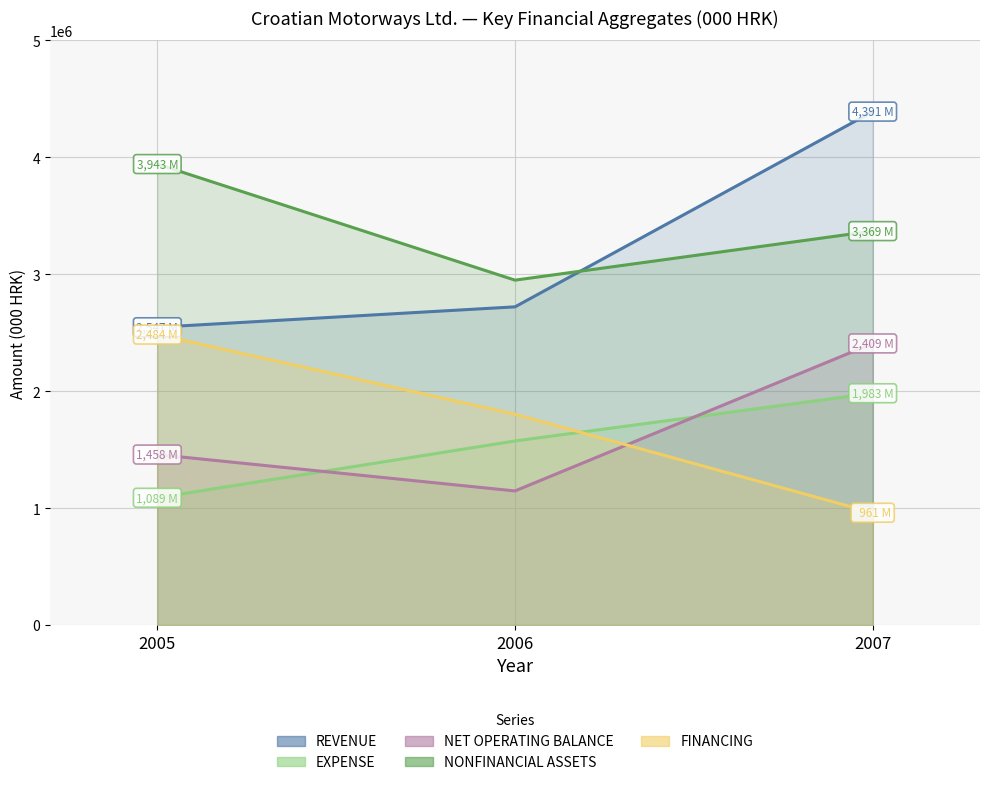

Reading right to left, list all the values displayed in this chart.

REVENUE: 4391205	2721483	2547003
EXPENSE: 1982632	1574490	1088687
NET OPERATING BALANCE: 2408573	1146993	1458316
NONFINANCIAL ASSETS: 3369269	2949761	3942727
FINANCING: 960696	1802768	2484411